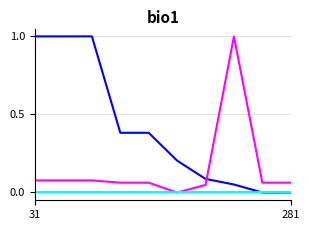

What is the greatest value displayed?

1.0